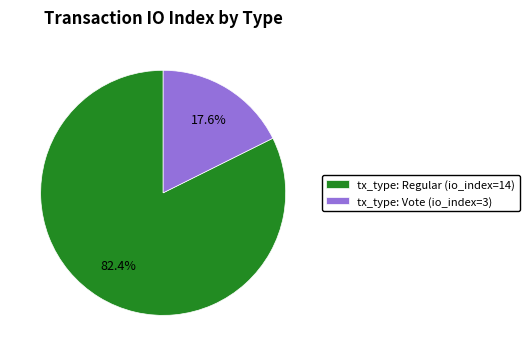

To the nearest percent, what percentage of the pie is tx_type: Vote (io_index=3)?

18%